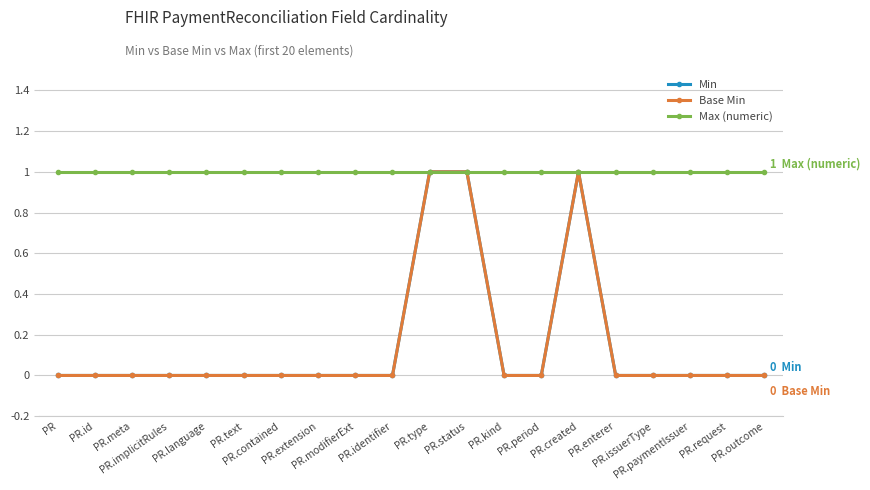

Does the chart have visible grid lines?

Yes